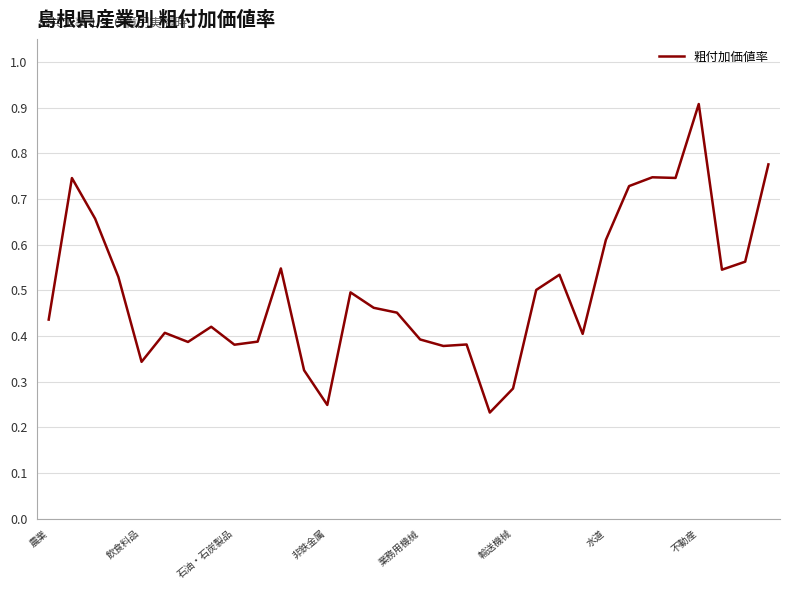

What is the greatest value displayed?

0.9